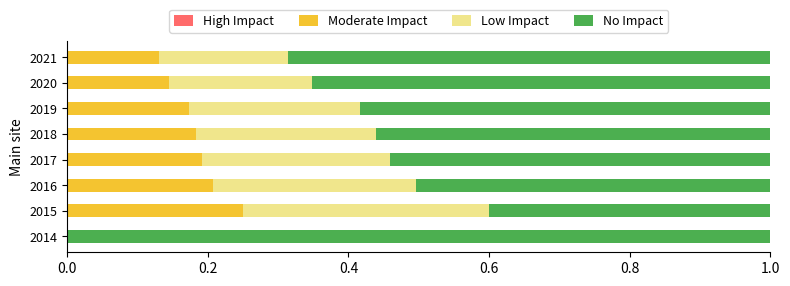

Count the number of categories in the chart.

8